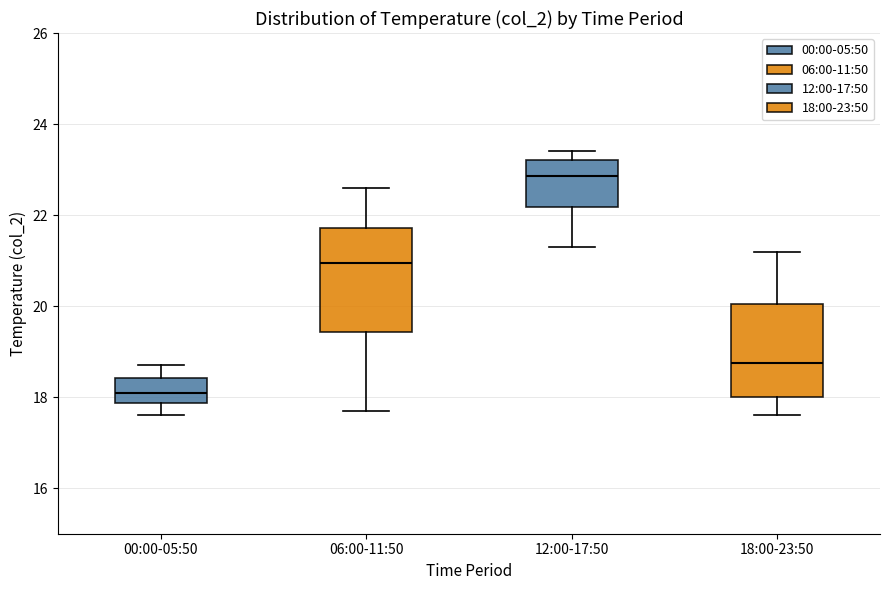

Where is the upper edge of the box for 18:00-23:50 on the y-axis? The values are not printed on the chart, so give them approximately, as read against the axis.

20.0